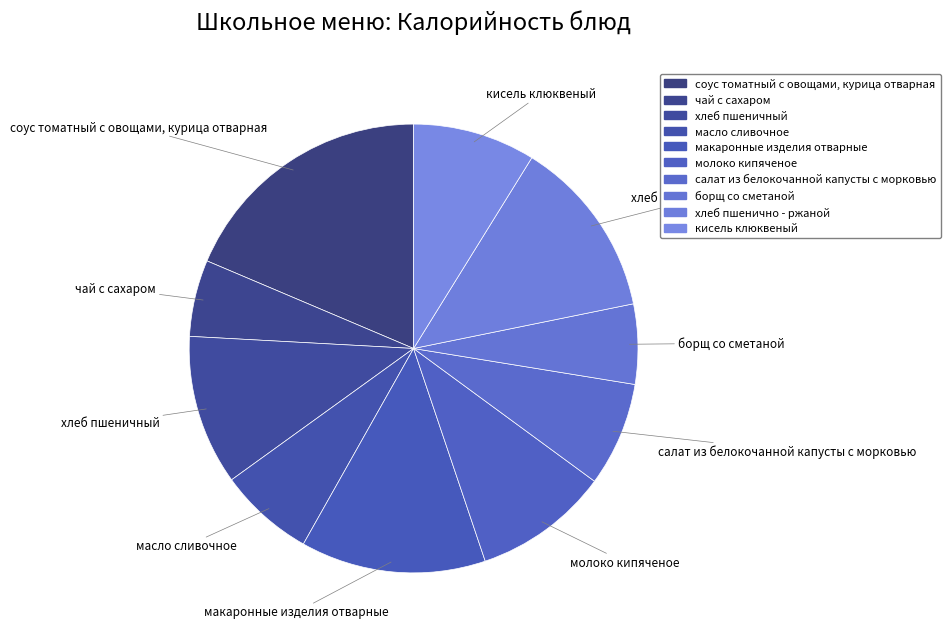

Rank the categories by value from lowest to highest.

чай с сахаром, борщ со сметаной, масло сливочное, салат из белокочанной капусты с морковью, кисель клюквеный, молоко кипяченое, хлеб пшеничный, хлеб пшенично - ржаной, макаронные изделия отварные, соус томатный с овощами, курица отварная